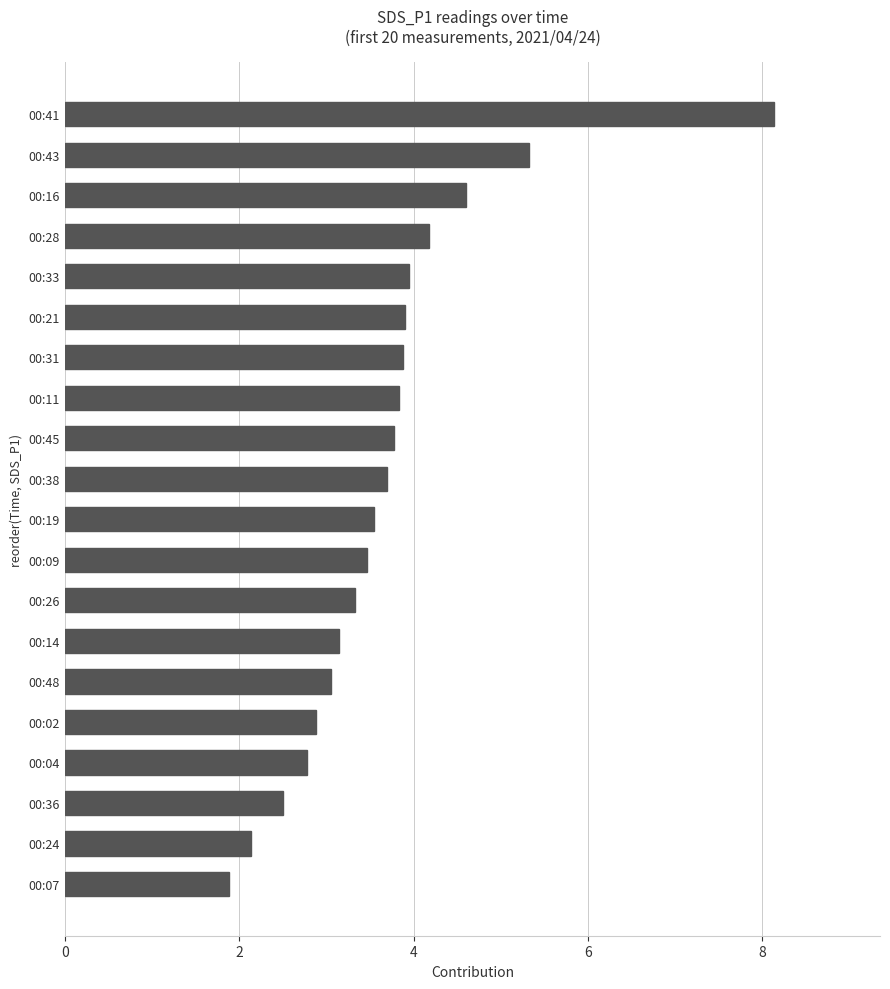

What value does the data have at 00:41?

8.1